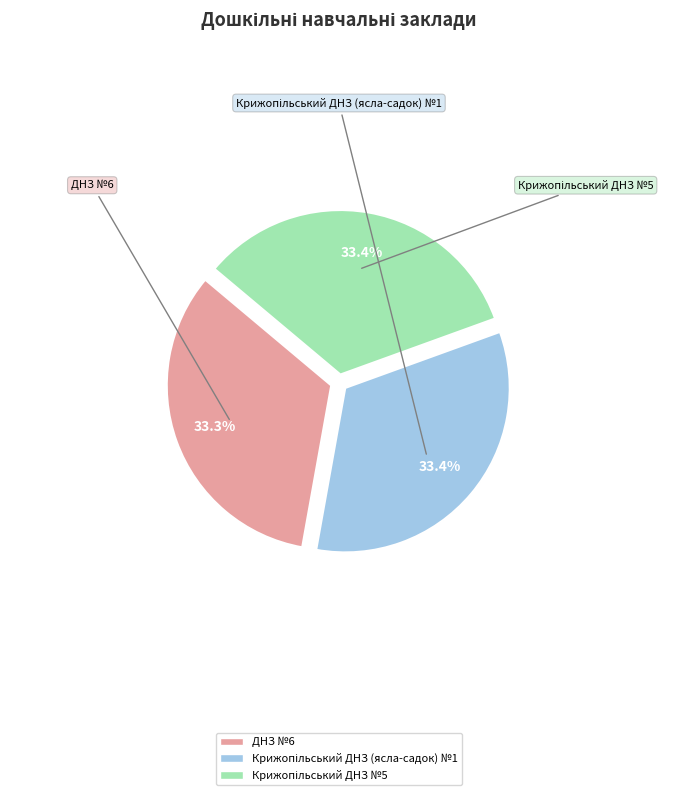

How much of the chart is everything except ДНЗ №6?

66.7%